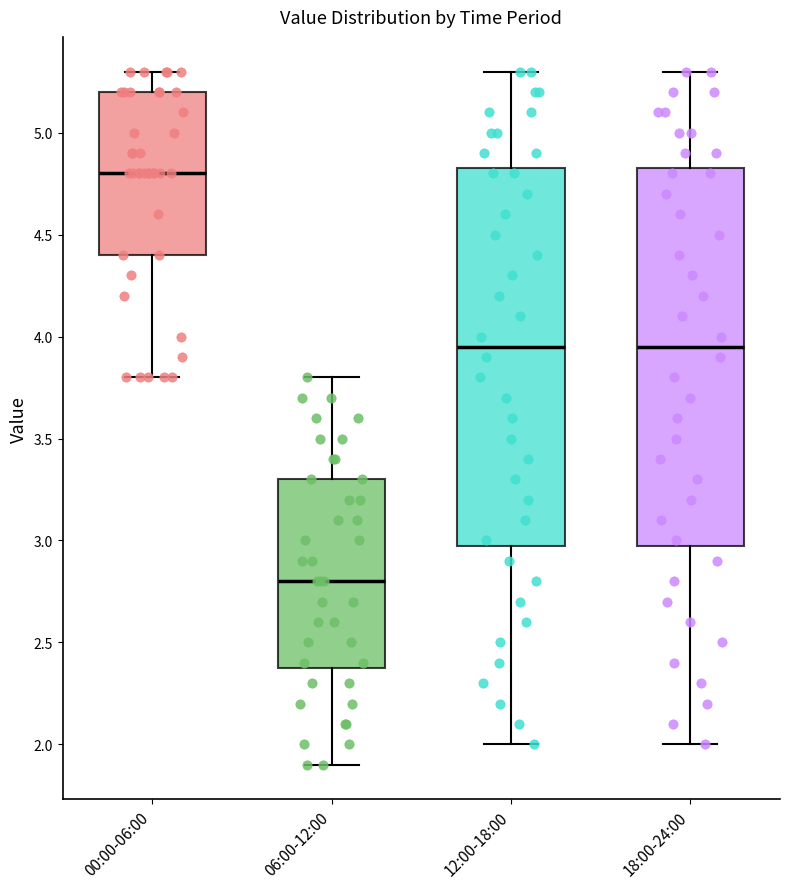

Reading left to right, transcribe this box plot: for each box, give where its median line is, the range the box spans, and where its two whiskers end, as read against the y-axis. The values are not printed on the chart, so give them approximately, as read against the axis.

00:00-06:00: median 4.80, box 4.40 to 5.20, whiskers 3.80 to 5.30
06:00-12:00: median 2.80, box 2.40 to 3.30, whiskers 1.90 to 3.80
12:00-18:00: median 3.95, box 3.00 to 4.85, whiskers 2.00 to 5.30
18:00-24:00: median 3.95, box 3.00 to 4.85, whiskers 2.00 to 5.30